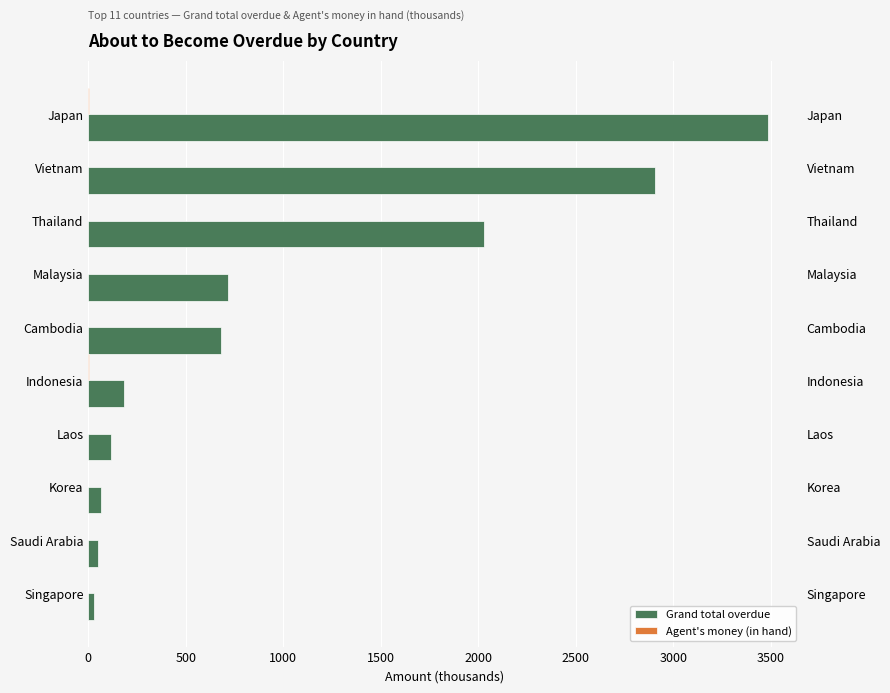

Is it true that Grand total overdue equals 619.3 at Thailand?

False